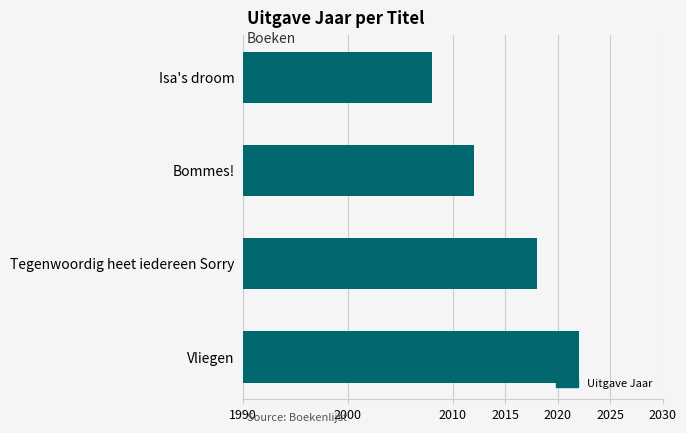

Read the value at Vliegen.

2022